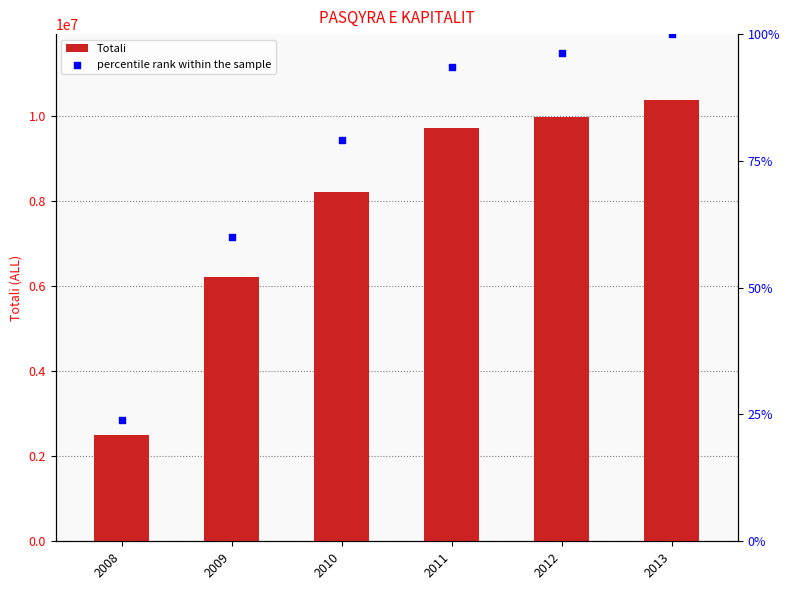

Is the value of percentile rank within the sample at 2012 greater than the value of Totali at 2013?

No